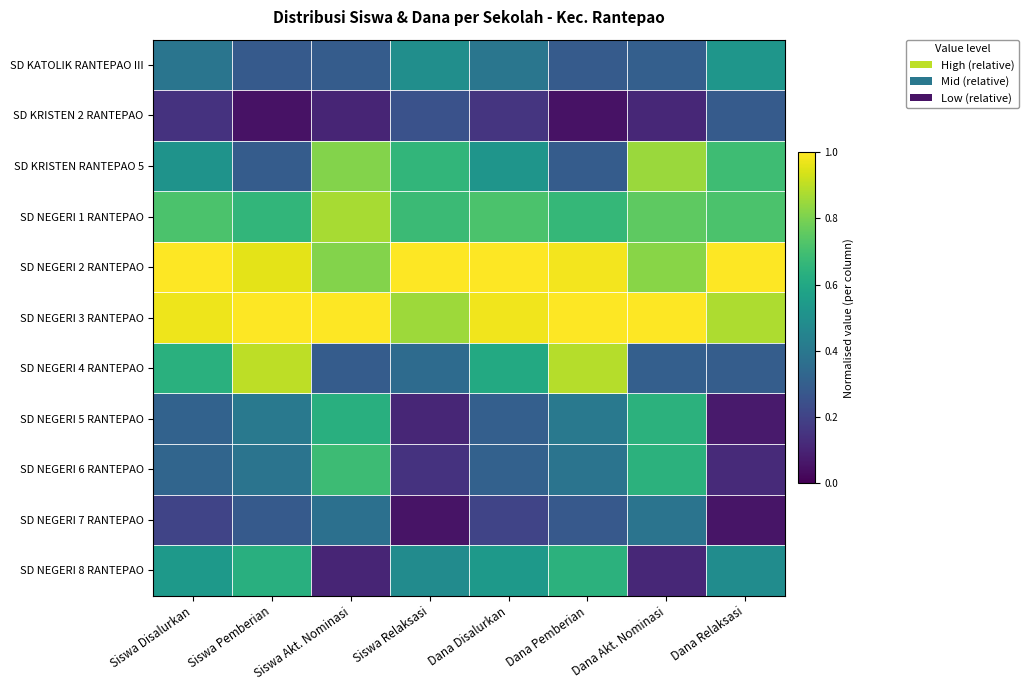

Reading right to left, extract all data points from this chart.

SD KATOLIK RANTEPAO III: Dana Relaksasi=0.5	Dana Akt. Nominasi=0.3	Dana Pemberian=0.3	Dana Disalurkan=0.4	Siswa Relaksasi=0.5	Siswa Akt. Nominasi=0.3	Siswa Pemberian=0.3	Siswa Disalurkan=0.4
SD KRISTEN 2 RANTEPAO: Dana Relaksasi=0.3	Dana Akt. Nominasi=0.1	Dana Pemberian=0.1	Dana Disalurkan=0.2	Siswa Relaksasi=0.3	Siswa Akt. Nominasi=0.1	Siswa Pemberian=0.0	Siswa Disalurkan=0.1
SD KRISTEN RANTEPAO 5: Dana Relaksasi=0.7	Dana Akt. Nominasi=0.8	Dana Pemberian=0.3	Dana Disalurkan=0.5	Siswa Relaksasi=0.7	Siswa Akt. Nominasi=0.8	Siswa Pemberian=0.3	Siswa Disalurkan=0.5
SD NEGERI 1 RANTEPAO: Dana Relaksasi=0.7	Dana Akt. Nominasi=0.8	Dana Pemberian=0.7	Dana Disalurkan=0.7	Siswa Relaksasi=0.7	Siswa Akt. Nominasi=0.9	Siswa Pemberian=0.7	Siswa Disalurkan=0.7
SD NEGERI 2 RANTEPAO: Dana Relaksasi=1.0	Dana Akt. Nominasi=0.8	Dana Pemberian=1.0	Dana Disalurkan=1.0	Siswa Relaksasi=1.0	Siswa Akt. Nominasi=0.8	Siswa Pemberian=1.0	Siswa Disalurkan=1.0
SD NEGERI 3 RANTEPAO: Dana Relaksasi=0.9	Dana Akt. Nominasi=1.0	Dana Pemberian=1.0	Dana Disalurkan=1.0	Siswa Relaksasi=0.9	Siswa Akt. Nominasi=1.0	Siswa Pemberian=1.0	Siswa Disalurkan=1.0
SD NEGERI 4 RANTEPAO: Dana Relaksasi=0.3	Dana Akt. Nominasi=0.3	Dana Pemberian=0.9	Dana Disalurkan=0.6	Siswa Relaksasi=0.3	Siswa Akt. Nominasi=0.3	Siswa Pemberian=0.9	Siswa Disalurkan=0.6
SD NEGERI 5 RANTEPAO: Dana Relaksasi=0.1	Dana Akt. Nominasi=0.6	Dana Pemberian=0.4	Dana Disalurkan=0.3	Siswa Relaksasi=0.1	Siswa Akt. Nominasi=0.6	Siswa Pemberian=0.4	Siswa Disalurkan=0.3
SD NEGERI 6 RANTEPAO: Dana Relaksasi=0.1	Dana Akt. Nominasi=0.6	Dana Pemberian=0.4	Dana Disalurkan=0.3	Siswa Relaksasi=0.1	Siswa Akt. Nominasi=0.7	Siswa Pemberian=0.4	Siswa Disalurkan=0.3
SD NEGERI 7 RANTEPAO: Dana Relaksasi=0.1	Dana Akt. Nominasi=0.4	Dana Pemberian=0.3	Dana Disalurkan=0.2	Siswa Relaksasi=0.1	Siswa Akt. Nominasi=0.4	Siswa Pemberian=0.3	Siswa Disalurkan=0.2
SD NEGERI 8 RANTEPAO: Dana Relaksasi=0.5	Dana Akt. Nominasi=0.1	Dana Pemberian=0.6	Dana Disalurkan=0.5	Siswa Relaksasi=0.5	Siswa Akt. Nominasi=0.1	Siswa Pemberian=0.6	Siswa Disalurkan=0.5